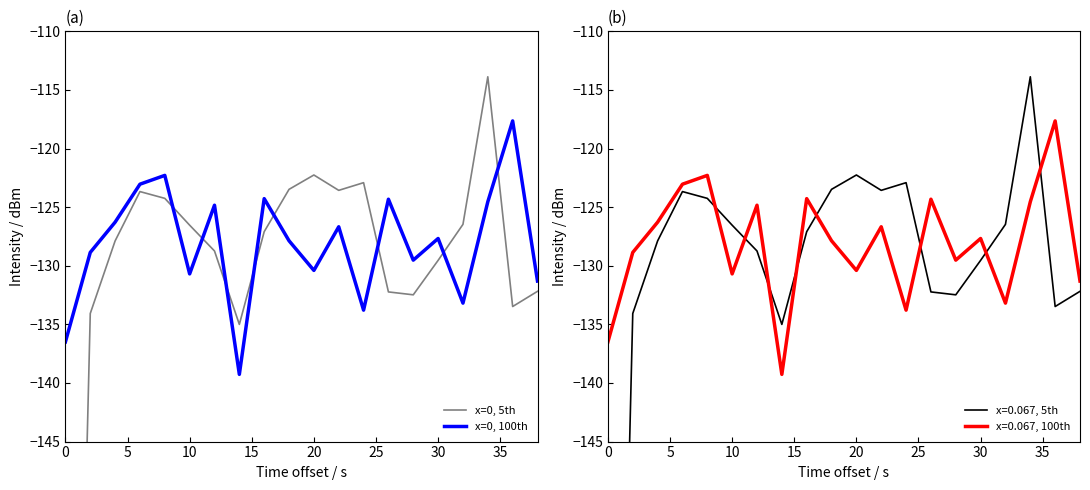

Is it true that x=0, 100th equals -202.1 at 30?

False